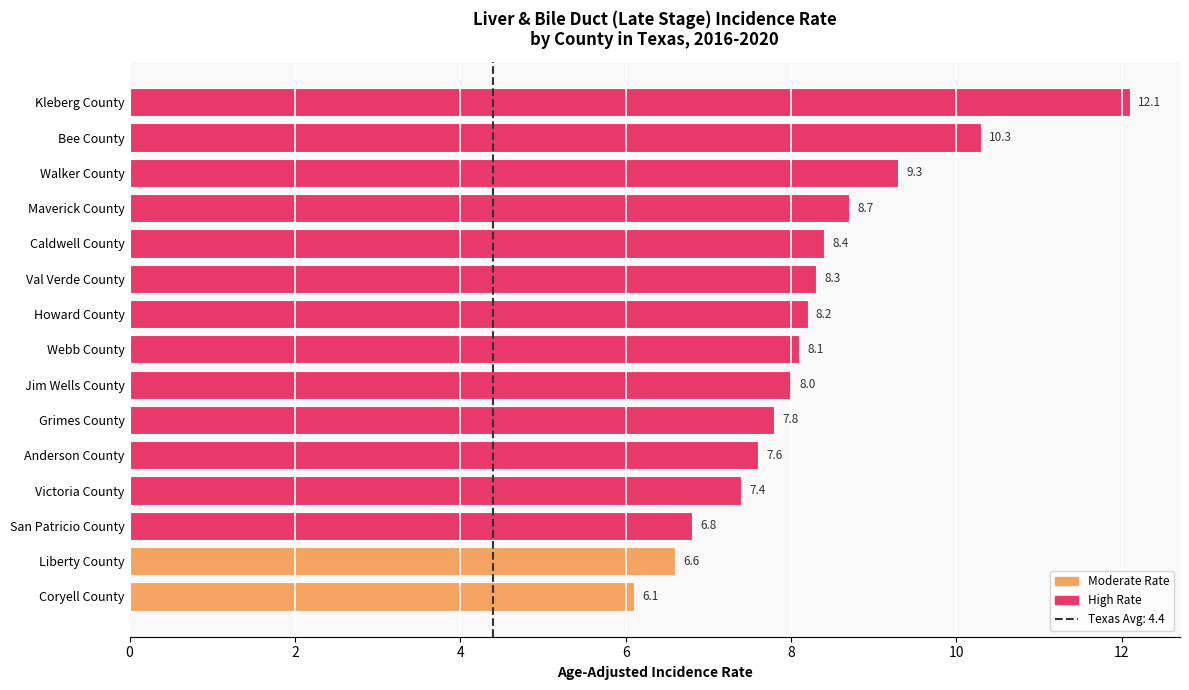

How many bars are there in total?

15